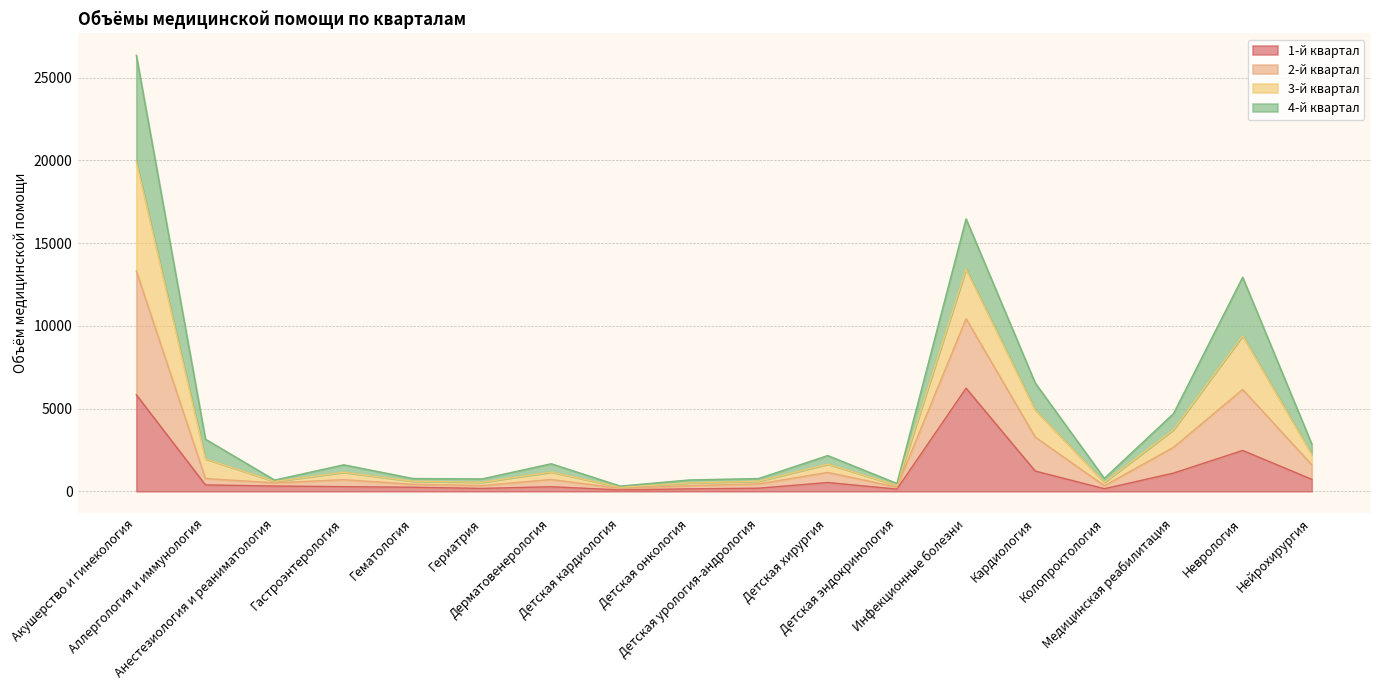

True or false: 2-й квартал has more than 2 interior local peaks.

True